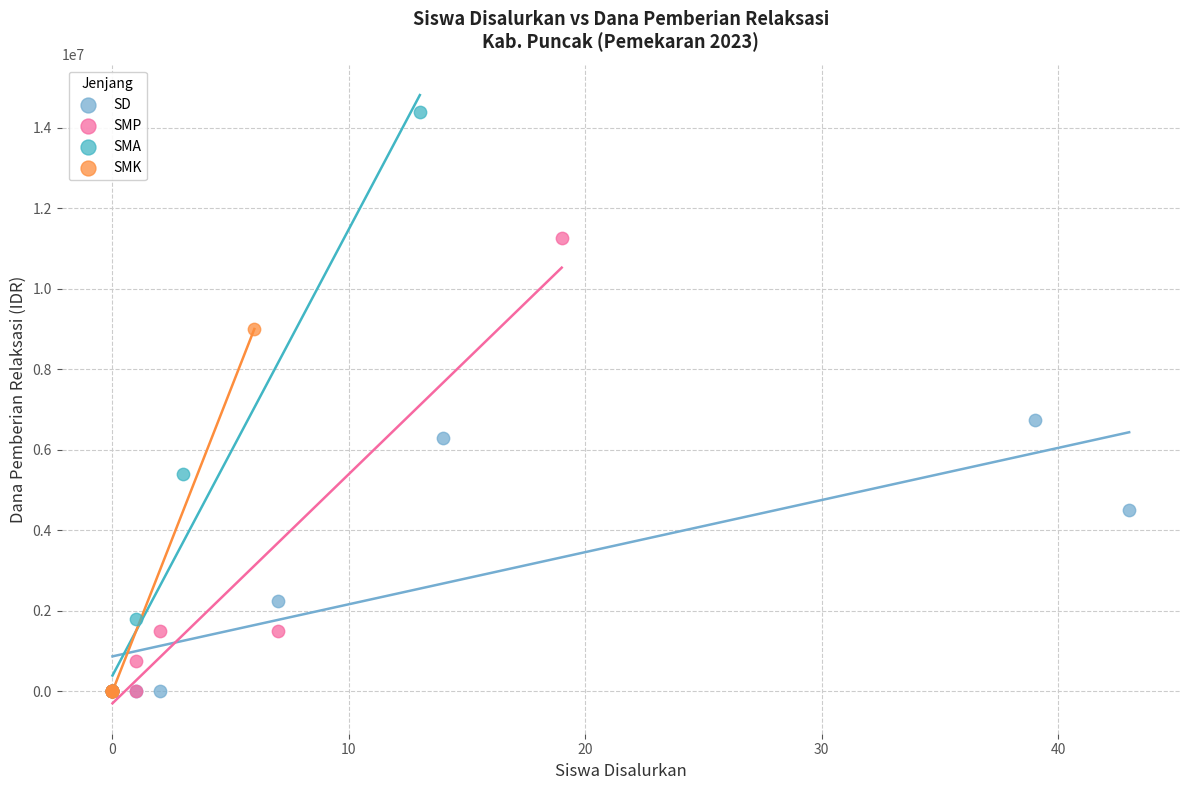

Which series has the widest spread of Y values?

SMA